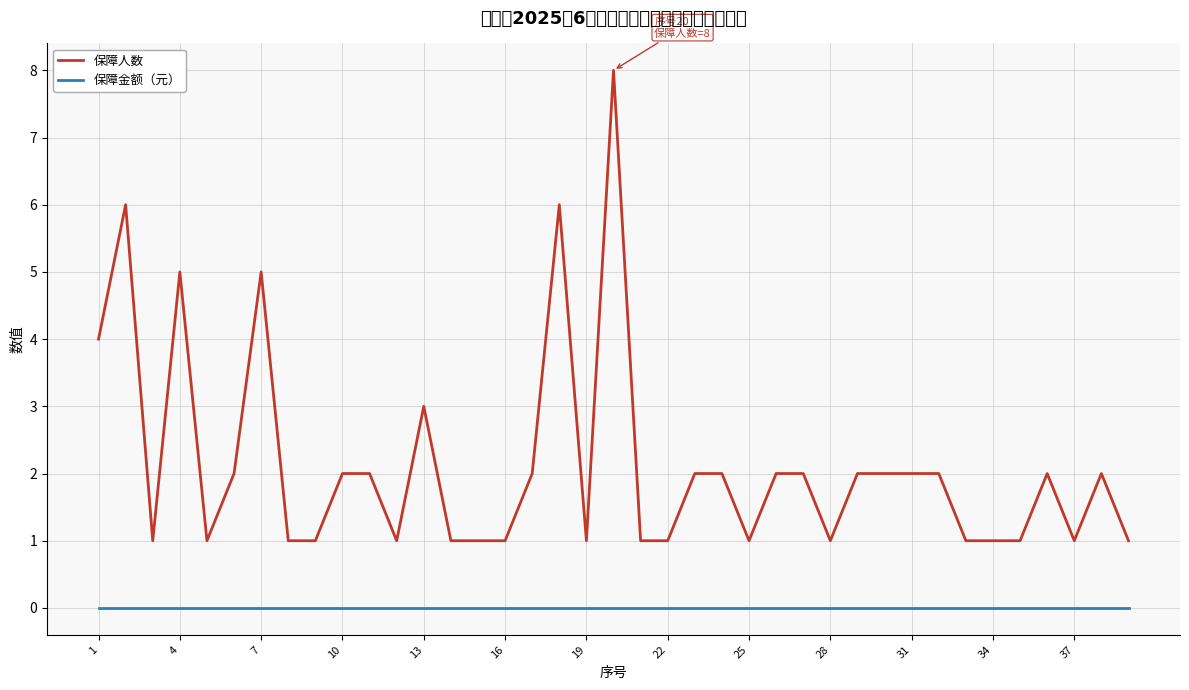

Count the 保障人数 values in the range 1 to 2.

32